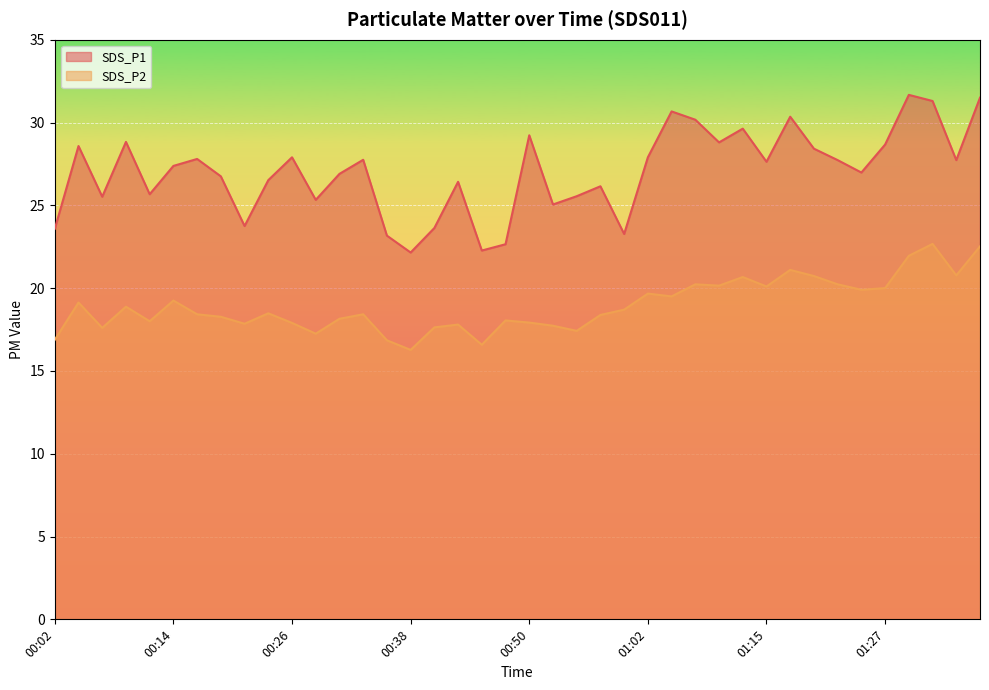

List the labels in order of SDS_P2 value, smallest first.

00:38, 00:45, 00:36, 00:02, 00:28, 00:55, 00:06, 00:40, 00:53, 00:43, 00:21, 00:26, 00:50, 00:11, 00:48, 00:31, 00:19, 00:57, 00:16, 00:33, 00:23, 01:00, 00:09, 00:04, 00:14, 01:05, 01:02, 01:24, 01:27, 01:15, 01:10, 01:07, 01:22, 01:12, 01:19, 01:34, 01:17, 01:29, 01:36, 01:32